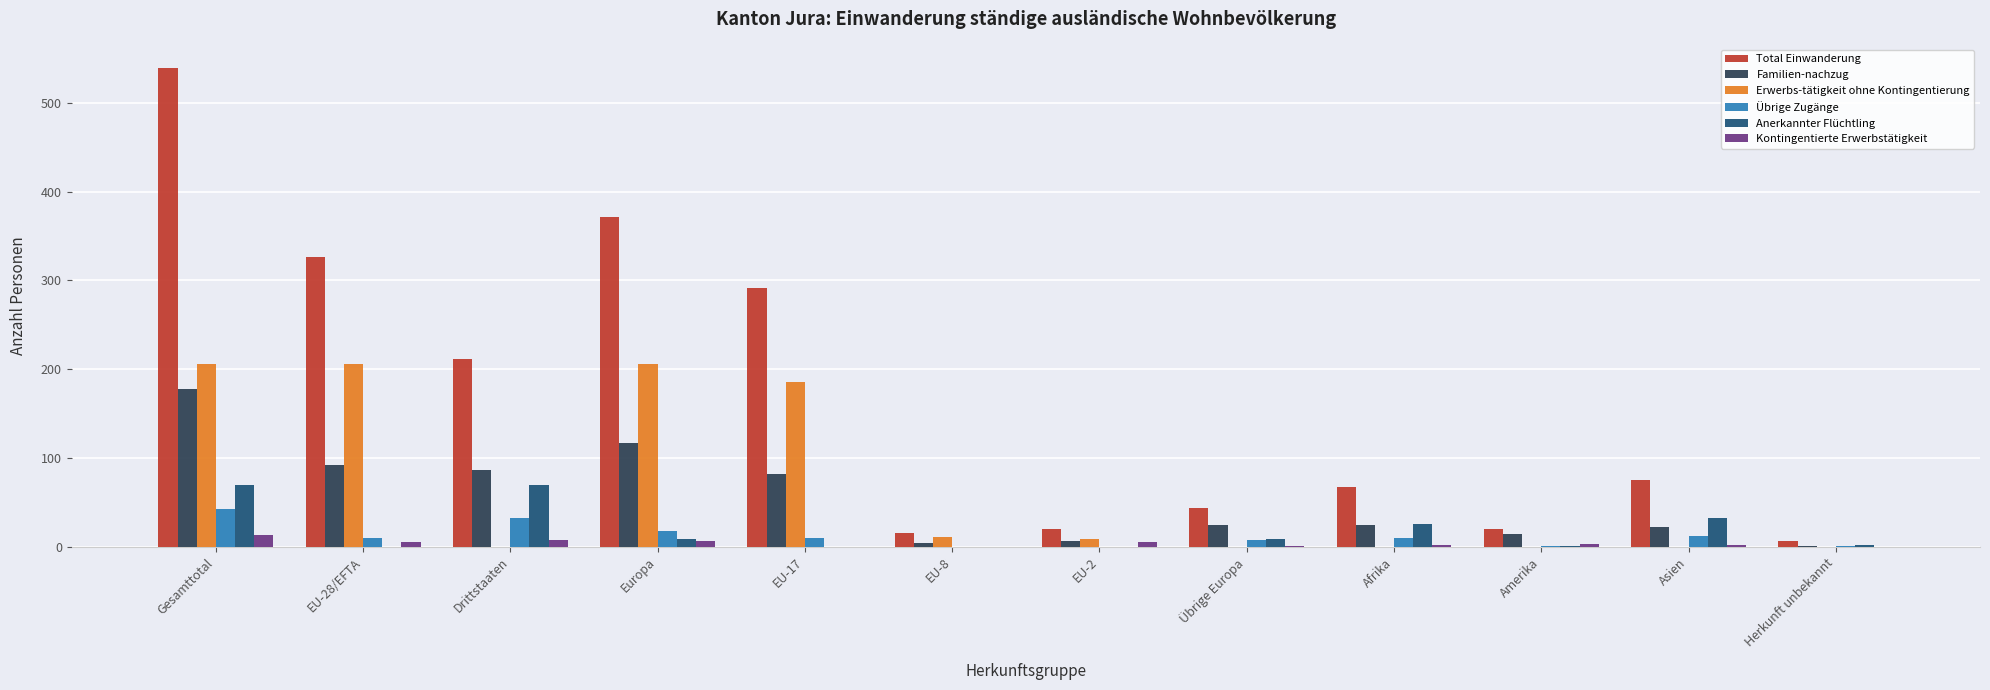

At which label does Total Einwanderung first exceed 75?

Gesamttotal